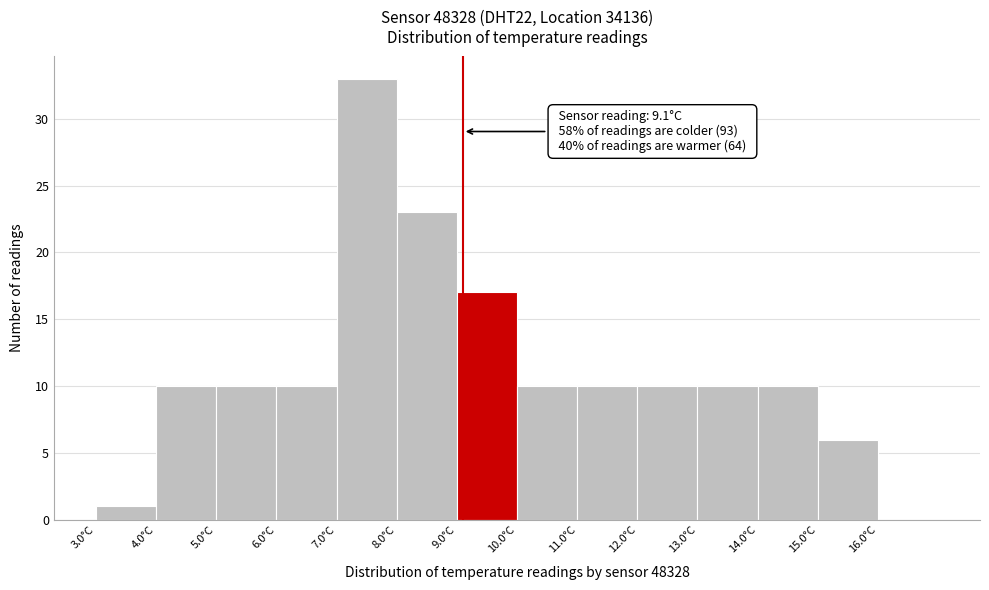

Which range on the x-axis has the tallest bar?

7 to 8